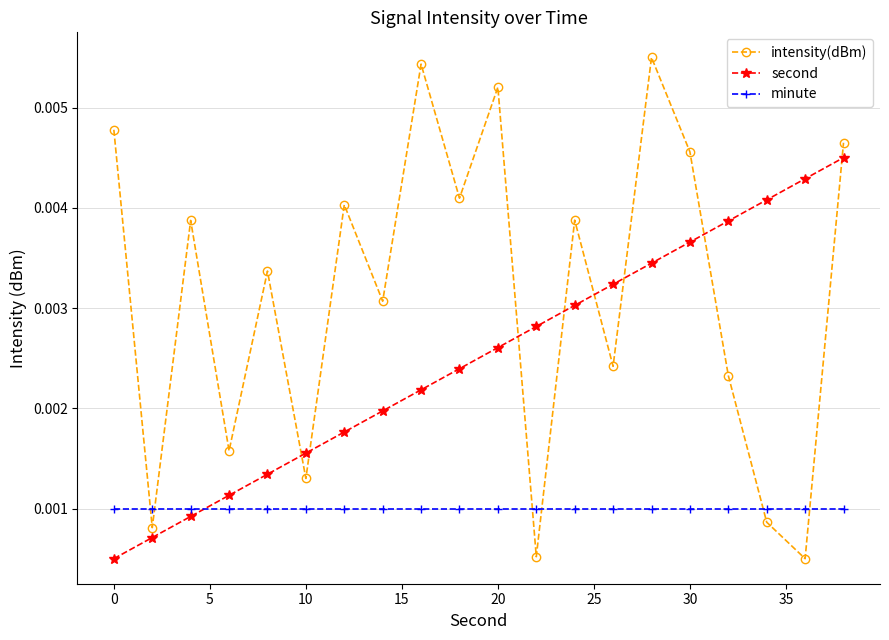

Rank the series by their average value, from lowest to highest.

minute, second, intensity(dBm)